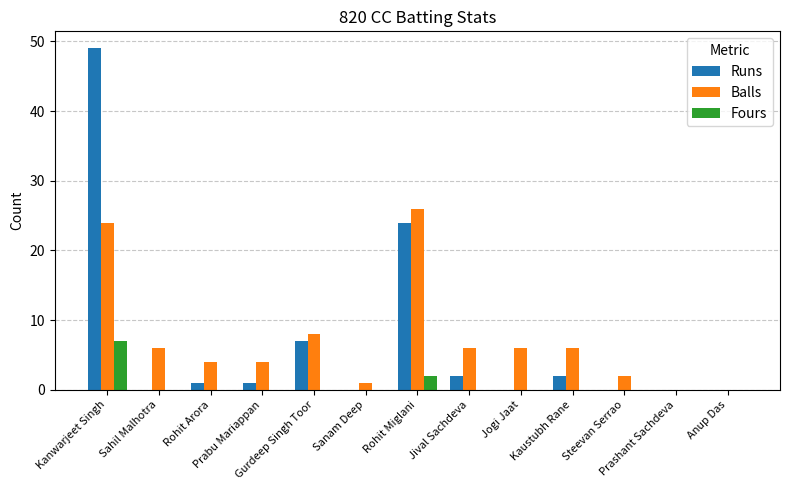

At which label is Balls closest to 13?

Gurdeep Singh Toor